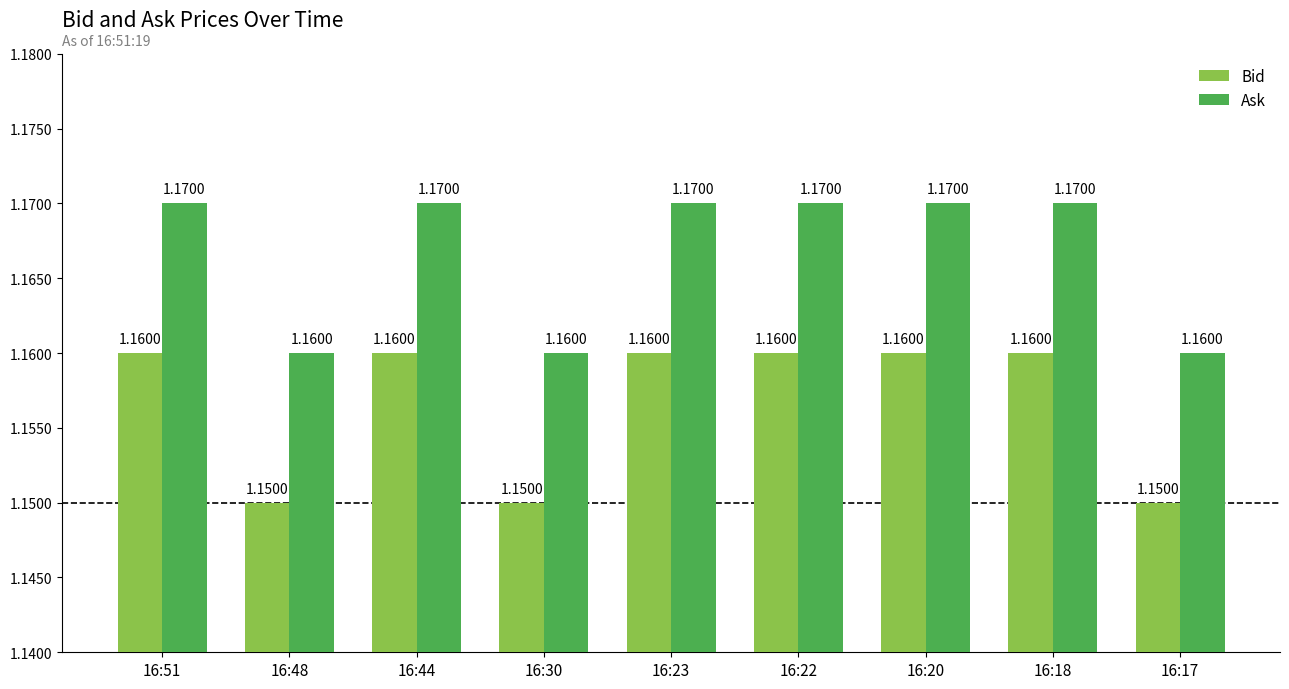

What is the sum of all Bid values?

10.4